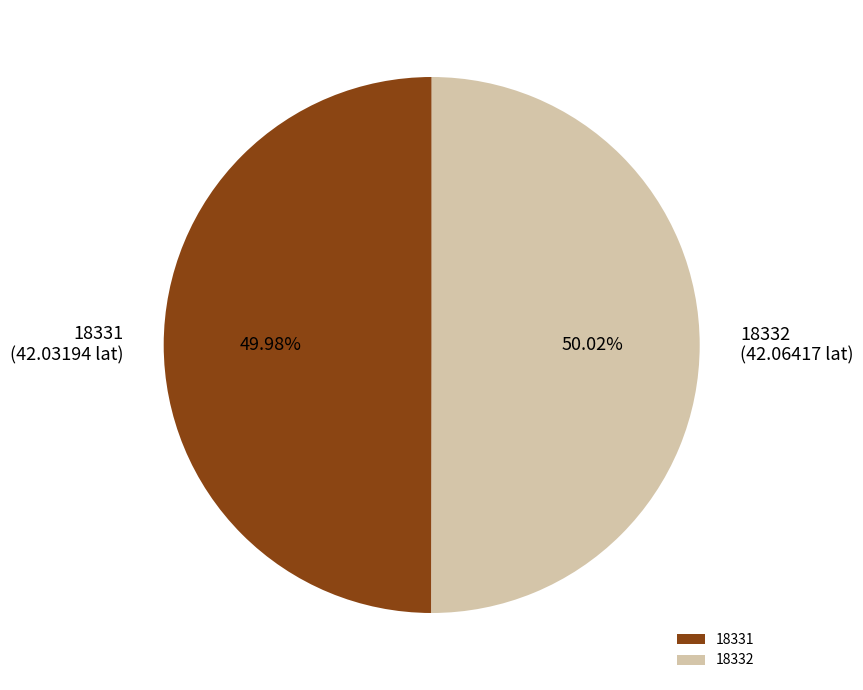

True or false: 18332 accounts for 57% of the total.

False